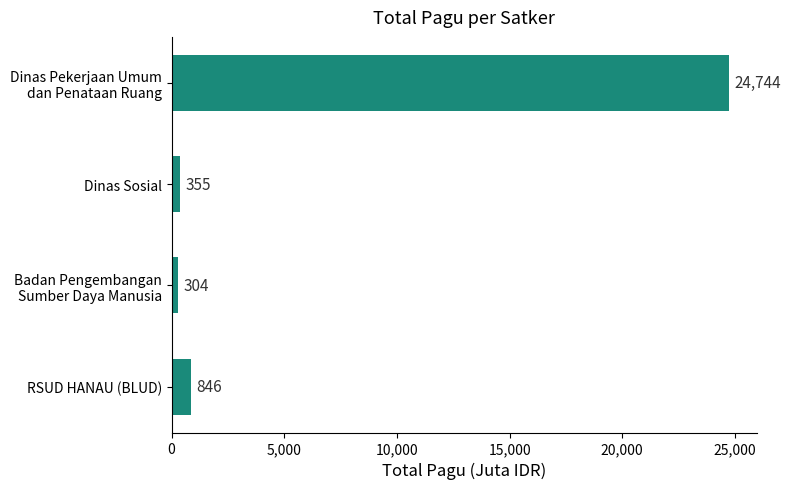

How many data points does each series have?

4